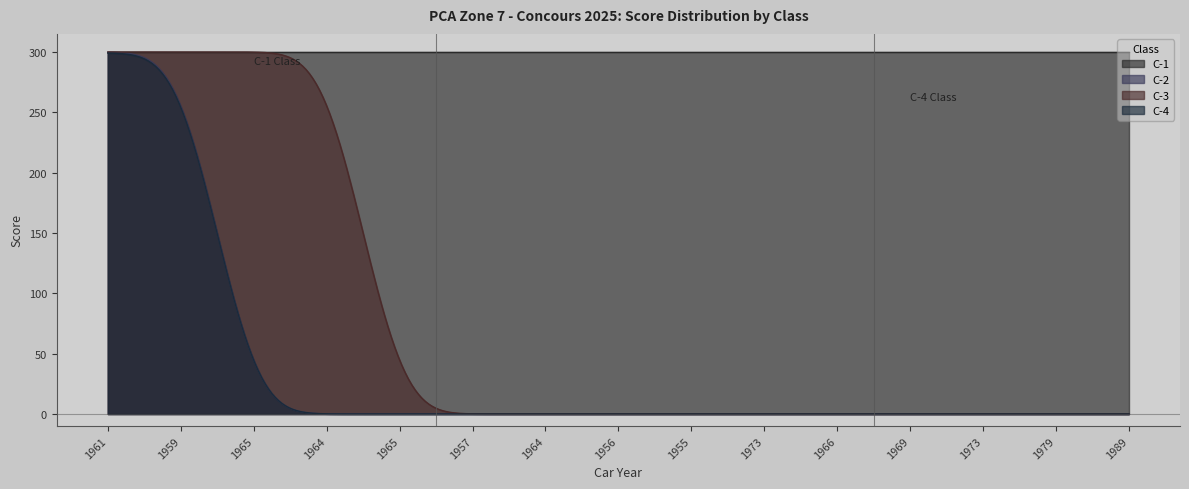

True or false: C-4 has more than 0 points higher than both neighbors.

False